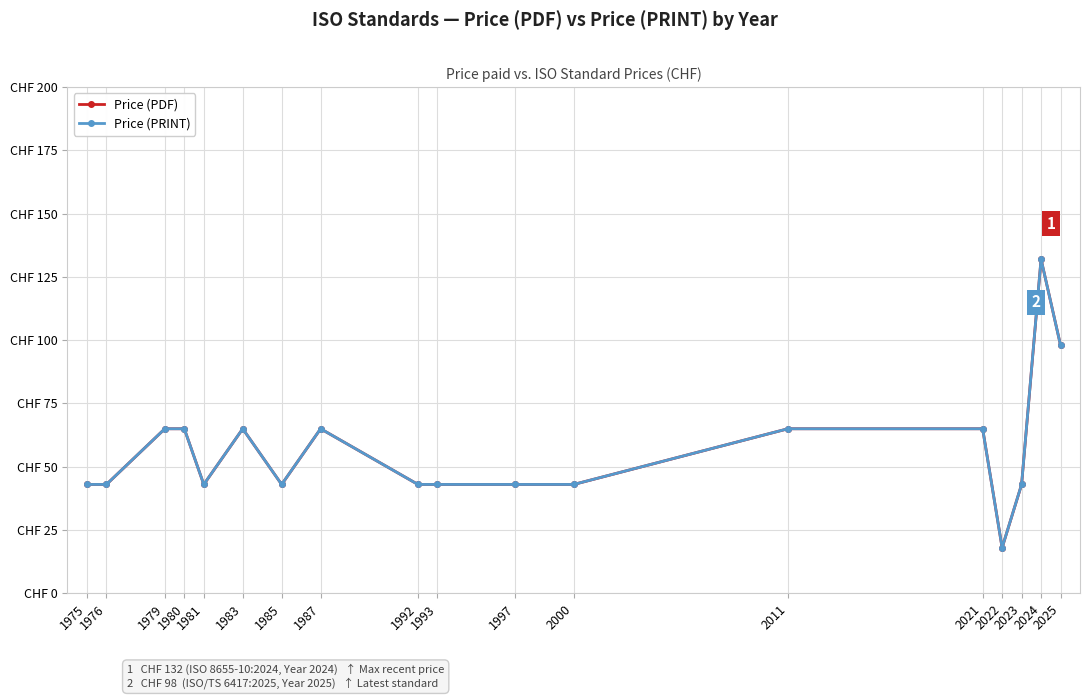

Reading right to left, list all the values displayed in this chart.

Price (PDF): 98	132	43	18	65	65	43	43	43	43	65	43	65	43	65	65	43	43
Price (PRINT): 98	132	43	18	65	65	43	43	43	43	65	43	65	43	65	65	43	43